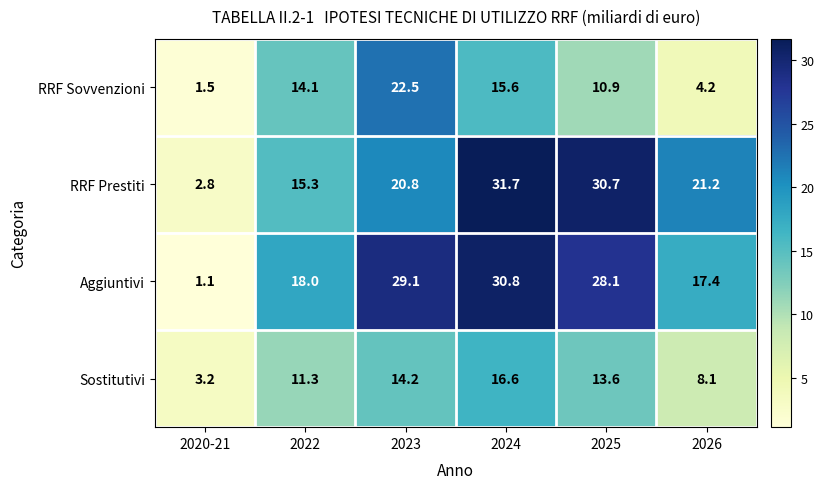

The value of Sostitutivi at 2022 is 11.3. True or false?

True